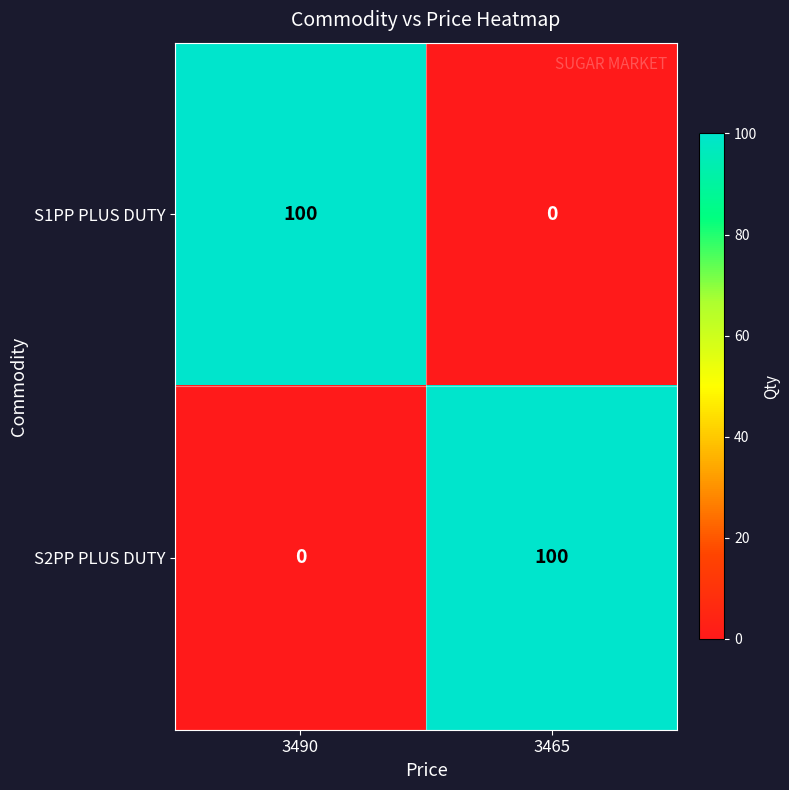

How many categories are shown in the chart?

2